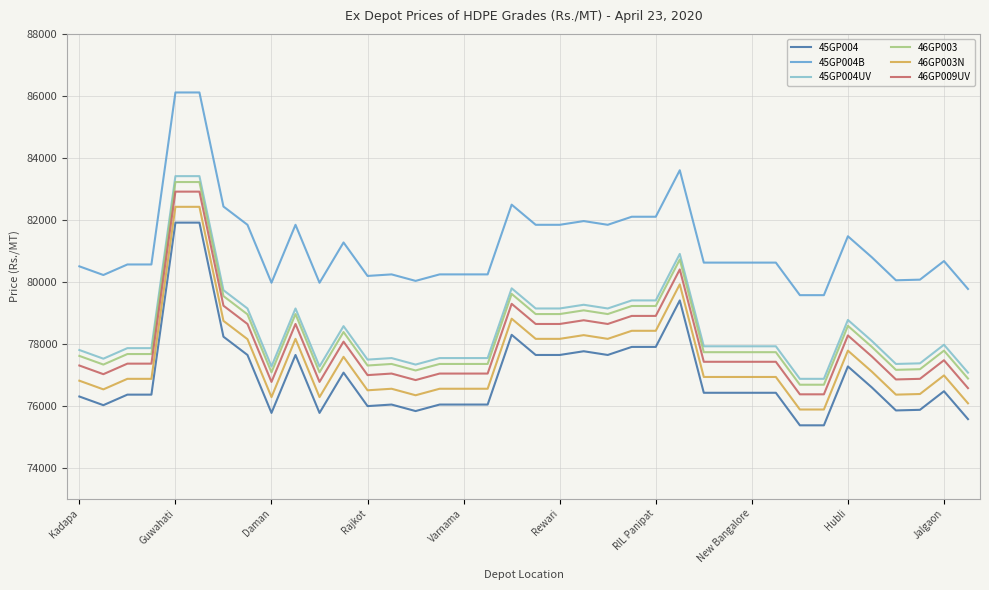

What is the maximum value shown in the chart?

86110